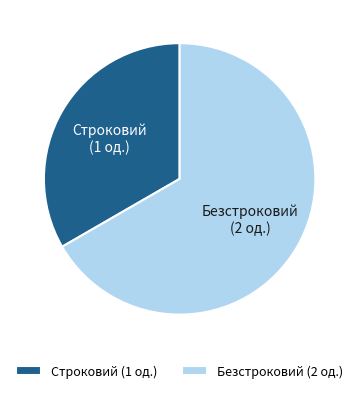

Is it true that Строковий is 40% of the pie?

False